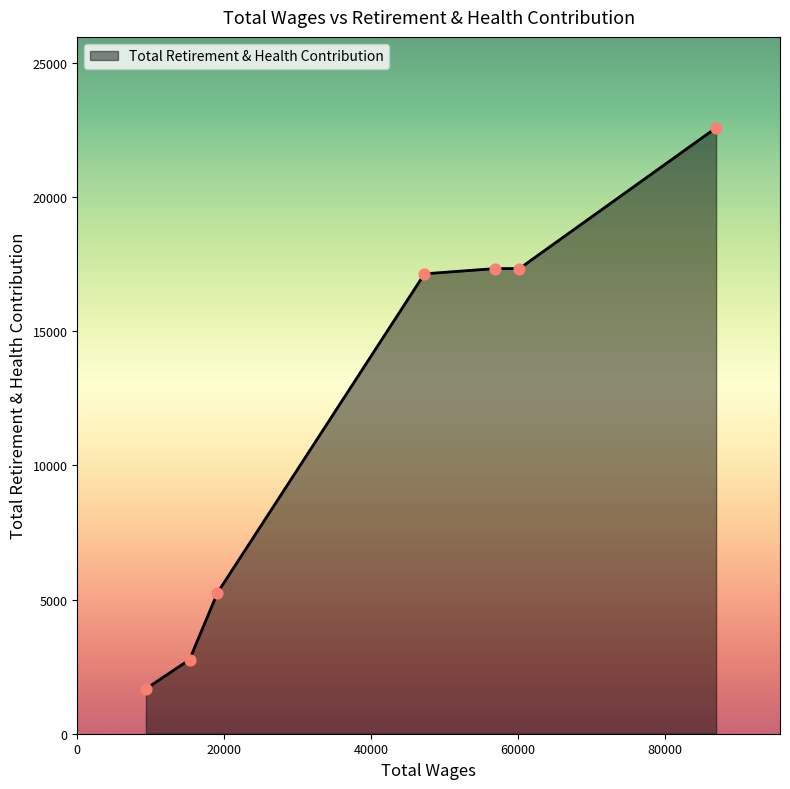

What is the greatest value displayed?

22580